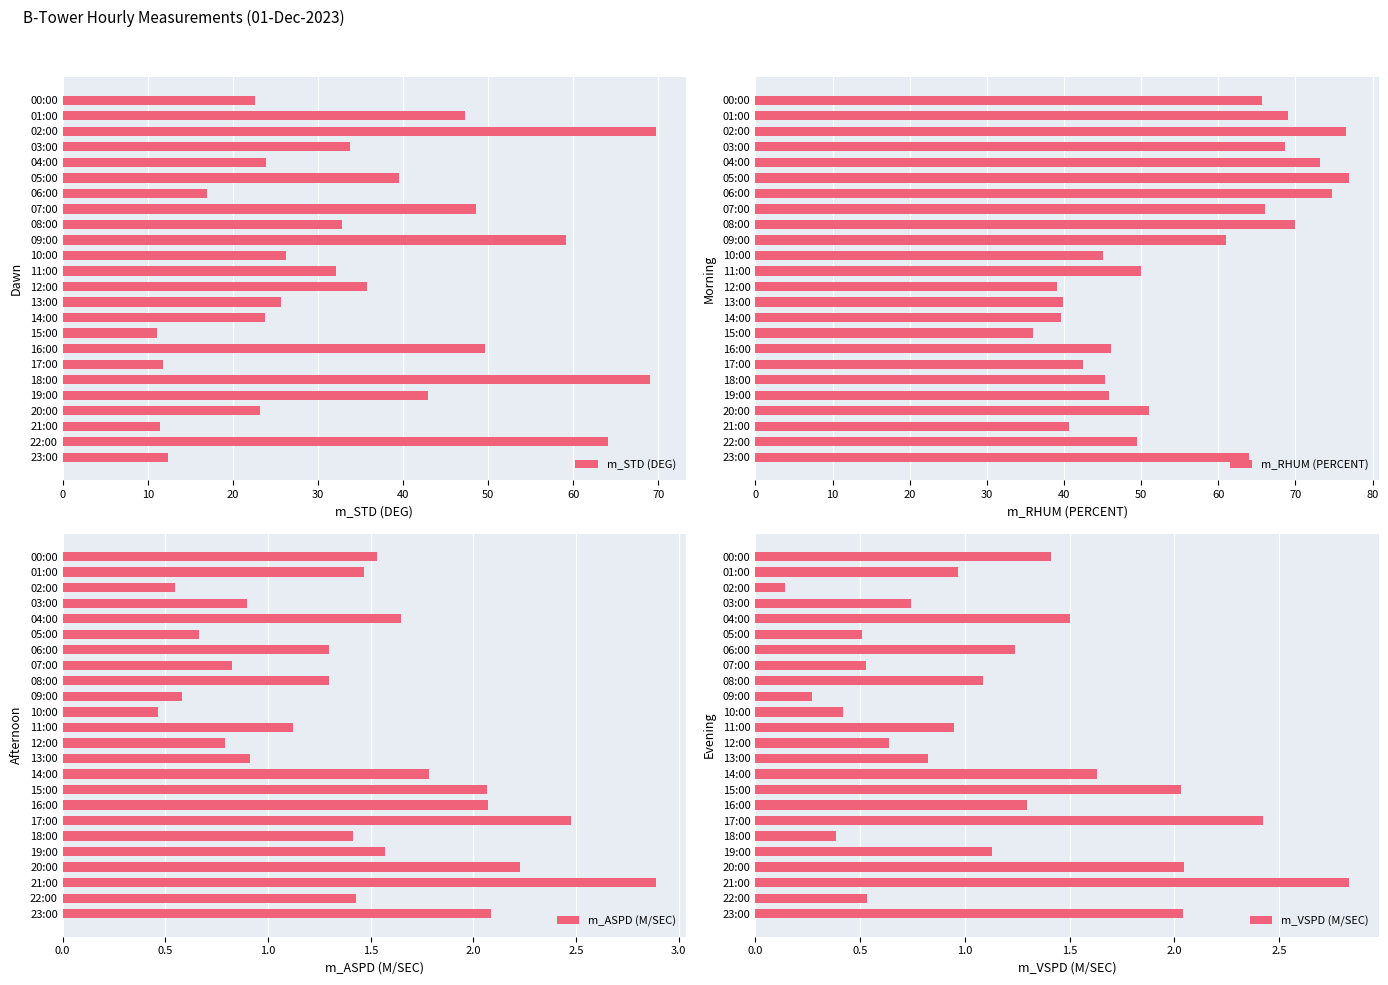

The value of m_RHUM (PERCENT) at 15:00 is 14.5. True or false?

False